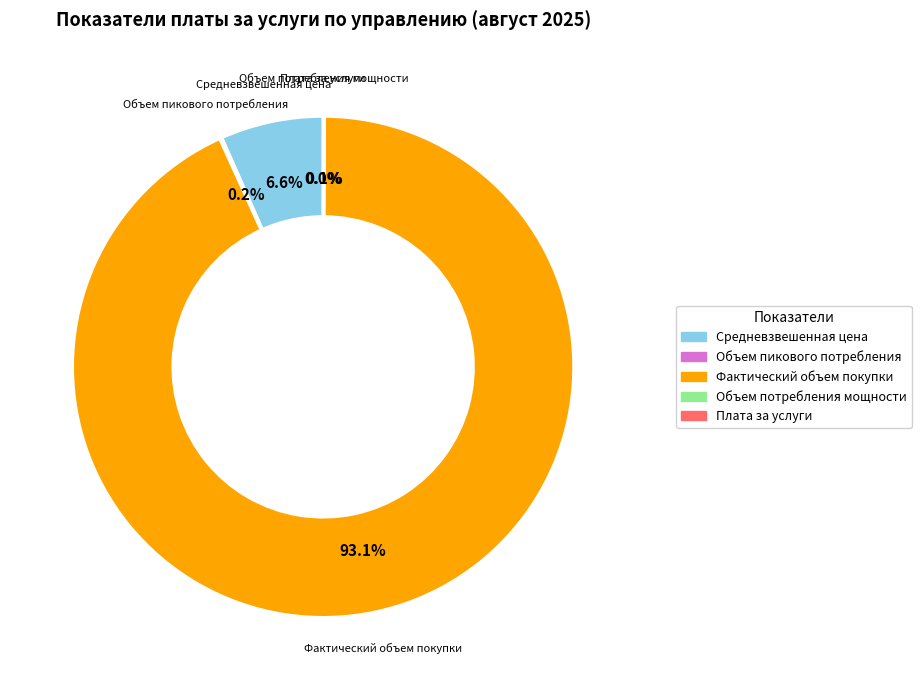

To the nearest percent, what is the difference between the largest and smallest slice percentages?

93%